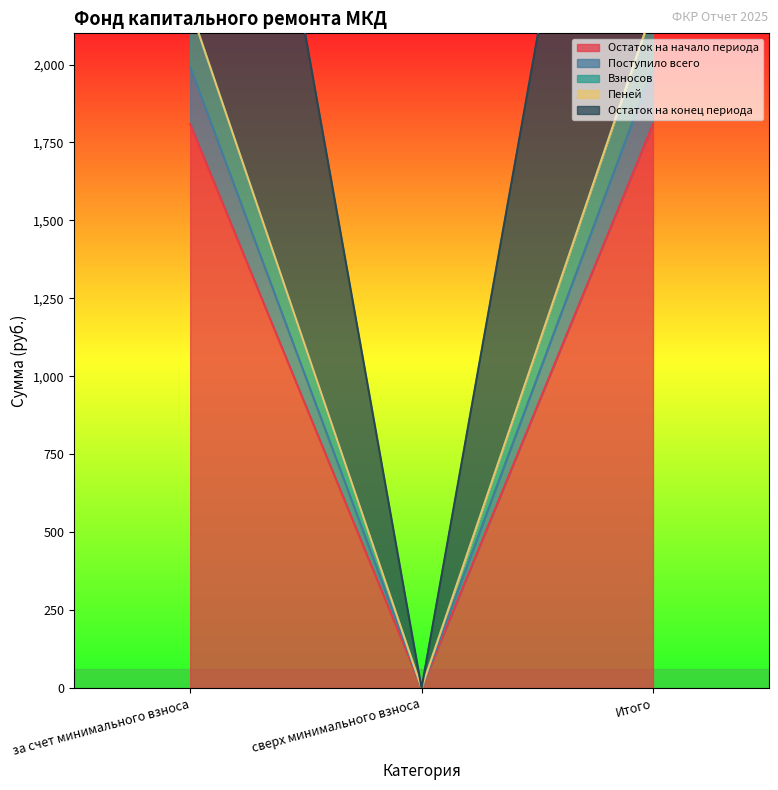

Which series has the largest total across all categories?

Остаток на конец периода